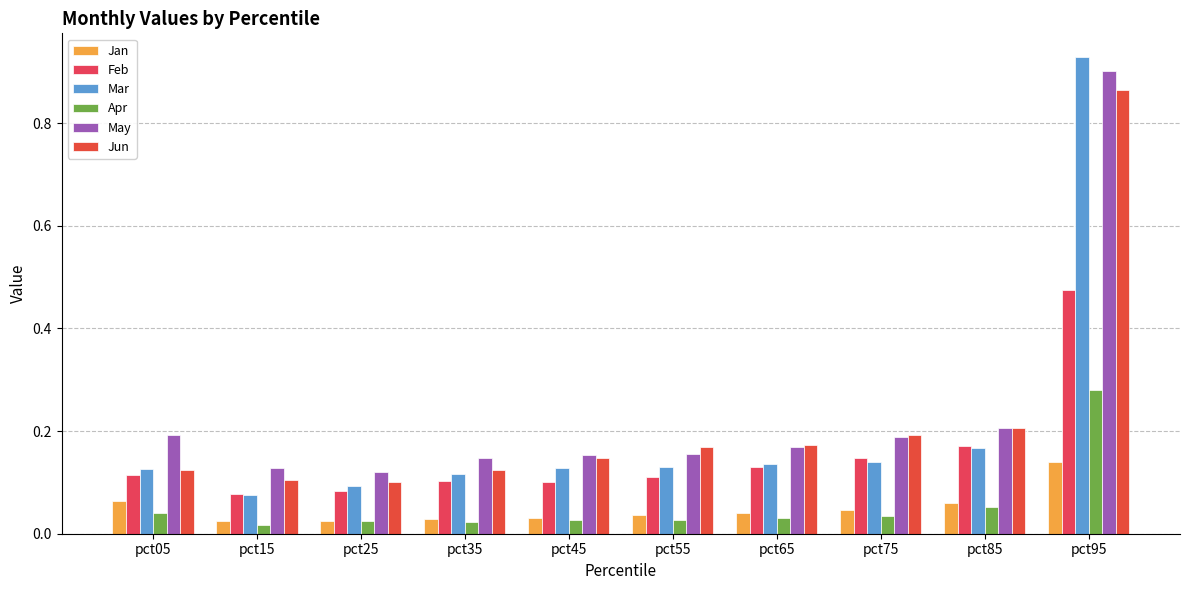

How many bars are there in total?

60